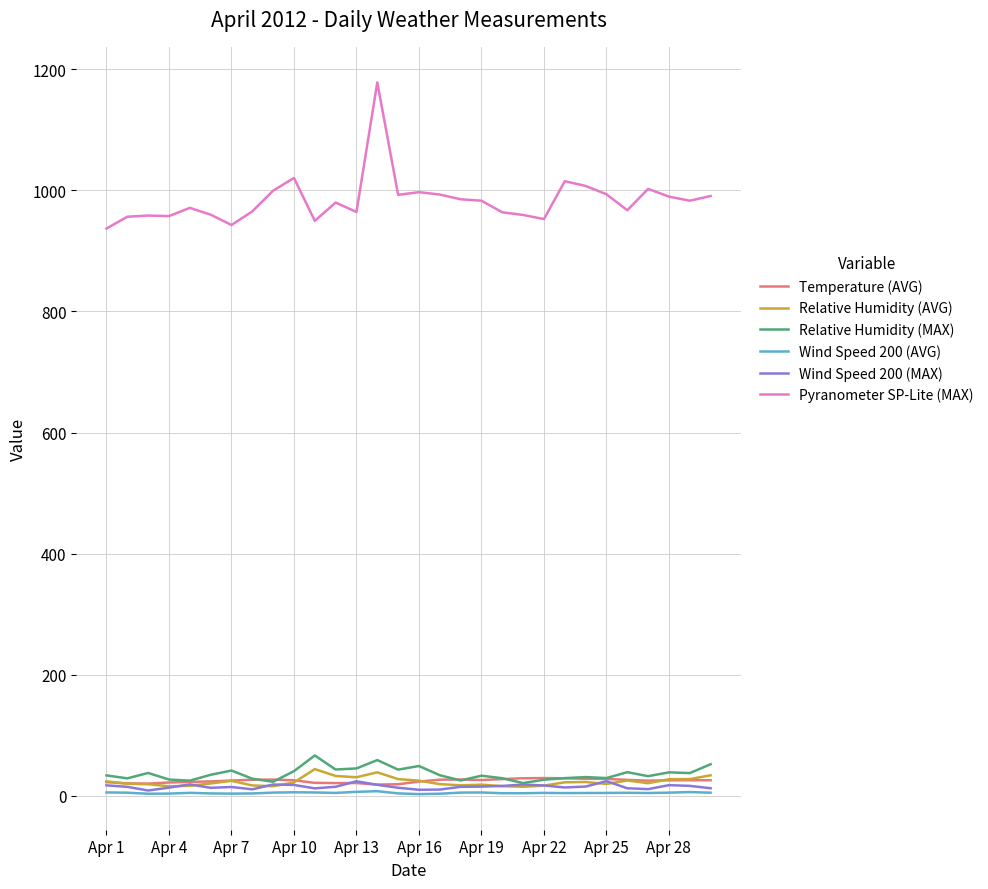

True or false: Wind Speed 200 (AVG) and Pyranometer SP-Lite (MAX) cross at least once.

False